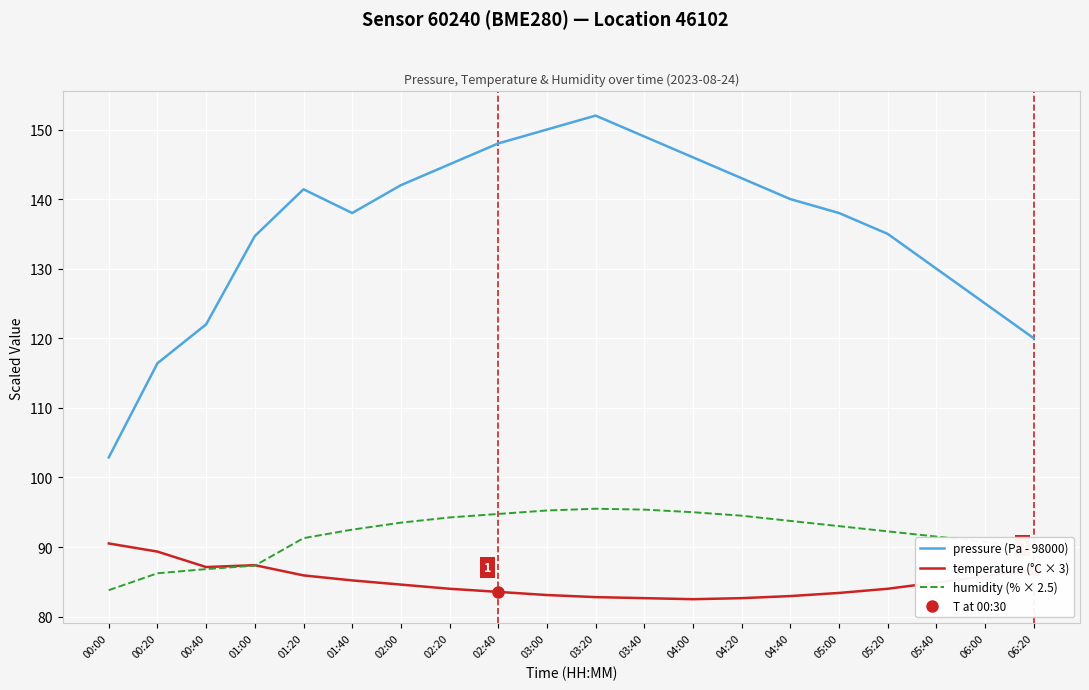

What value does the pressure (Pa - 98000) series have at 00:40?

122.0